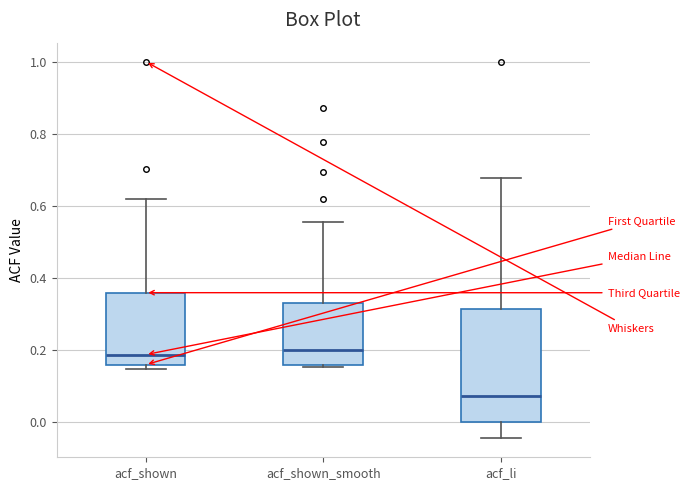

Reading left to right, transcribe this box plot: for each box, give where its median line is, the range the box spans, and where its two whiskers end, as read against the y-axis. The values are not printed on the chart, so give them approximately, as read against the axis.

acf_shown: median 0.18, box 0.16 to 0.36, whiskers 0.14 to 0.62
acf_shown_smooth: median 0.20, box 0.16 to 0.34, whiskers 0.16 (just below the box's lower edge) to 0.56
acf_li: median 0.08, box 0.00 to 0.32, whiskers -0.04 to 0.68